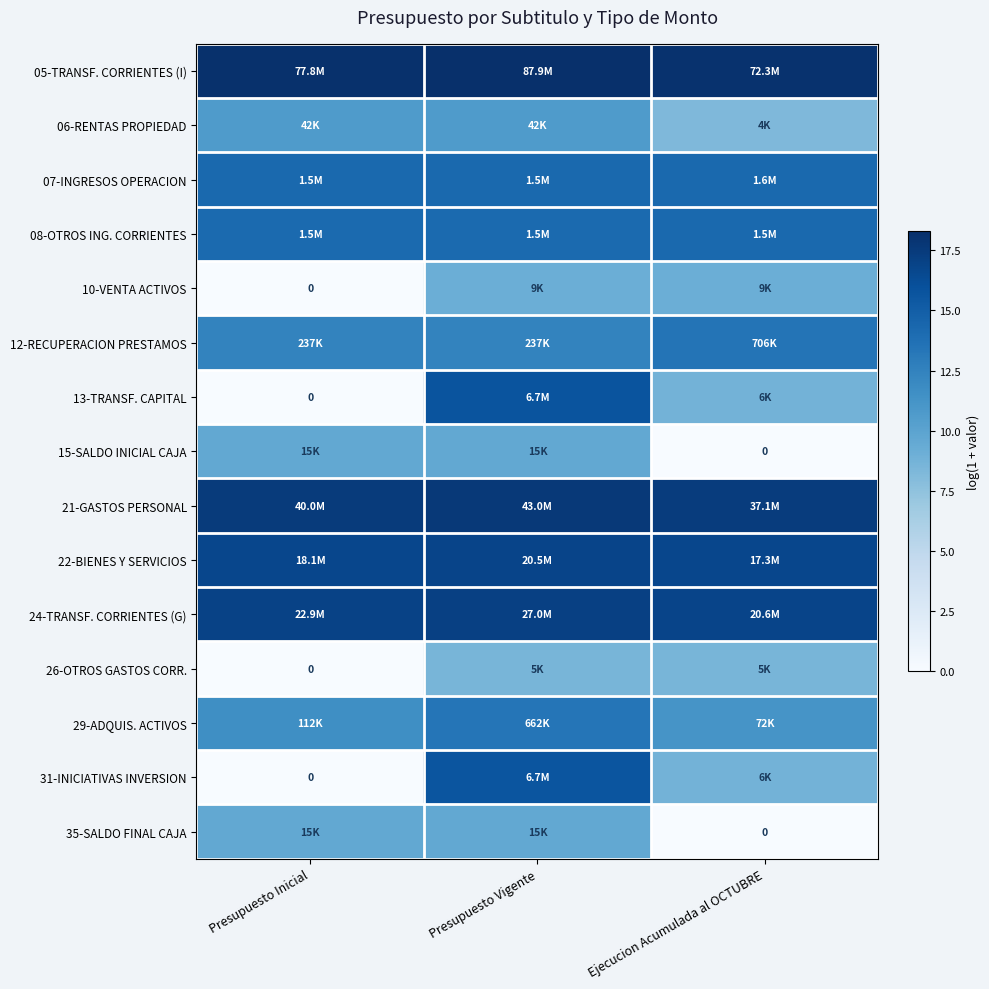

Which label corresponds to the largest value in the chart?

Presupuesto Vigente